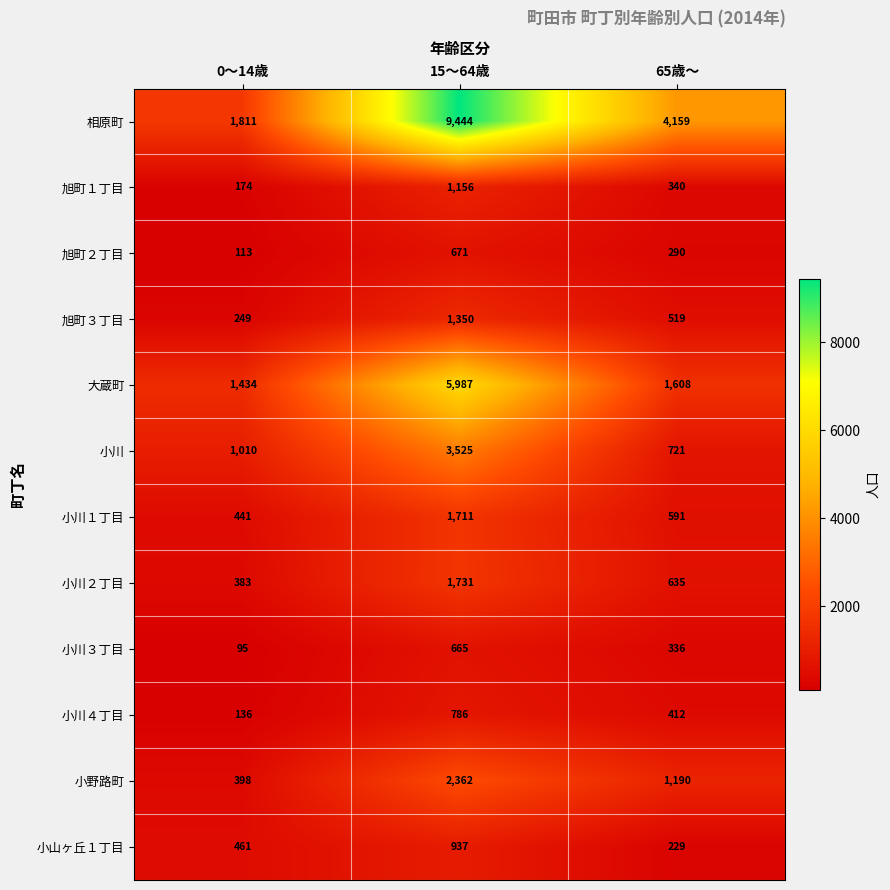

Rank the series at 0～14歳 from highest to lowest value.

相原町, 大蔵町, 小川, 小山ヶ丘１丁目, 小川１丁目, 小野路町, 小川２丁目, 旭町３丁目, 旭町１丁目, 小川４丁目, 旭町２丁目, 小川３丁目